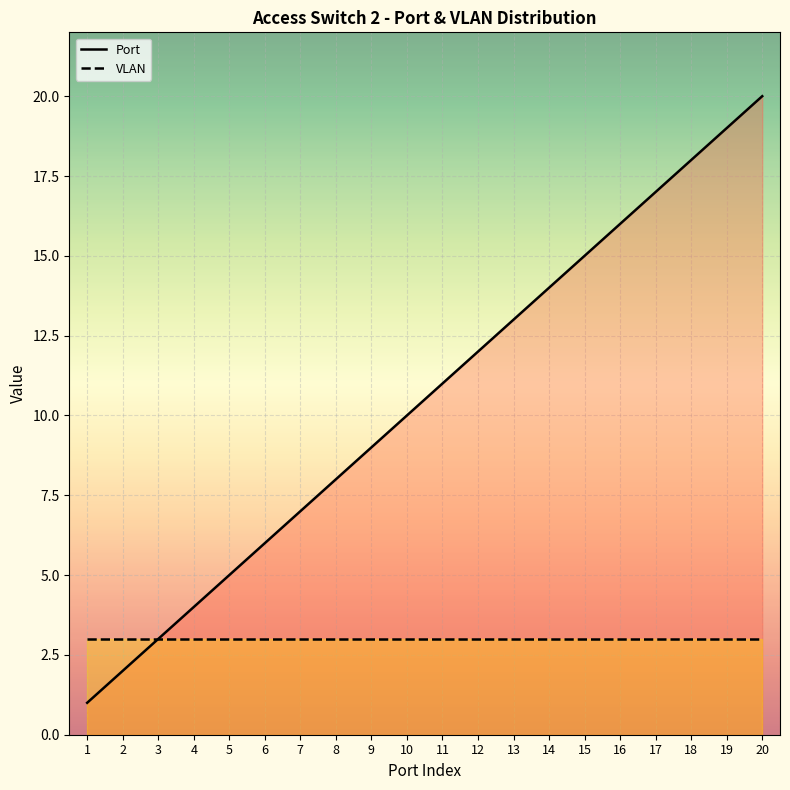

At 20, list the series in order from smallest to largest.

VLAN, Port